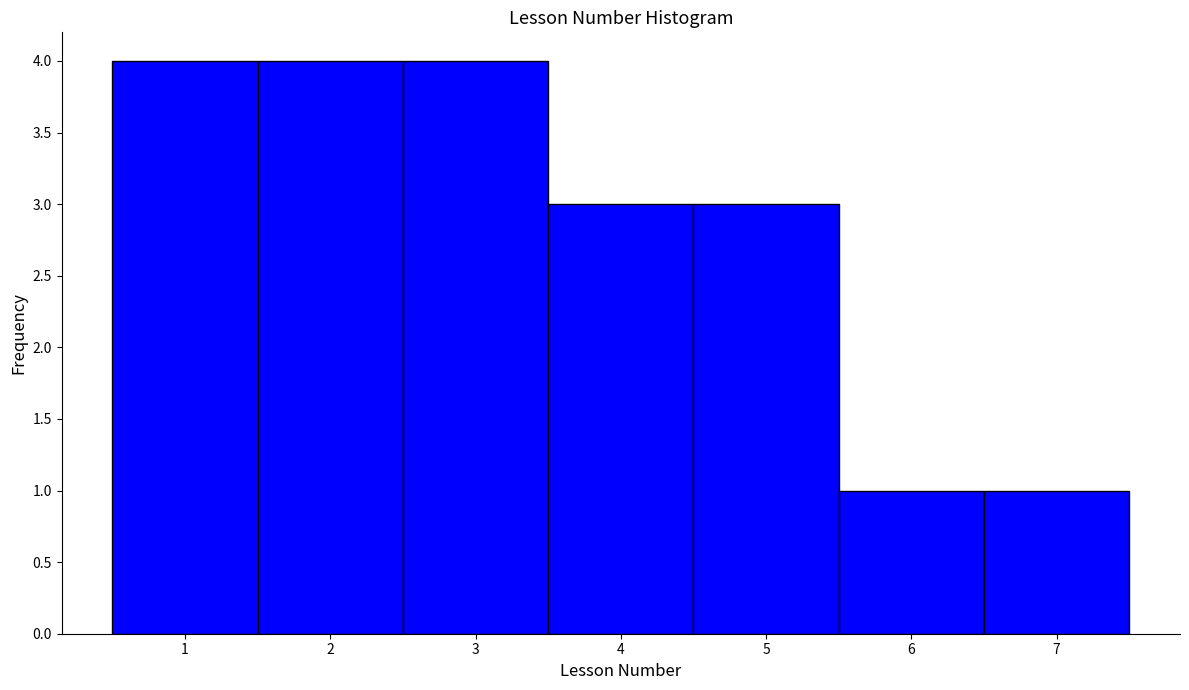

How tall is the bar that spans 0.5 to 1.5 on the x-axis? The values are not printed on the chart, so give them approximately, as read against the axis.

4